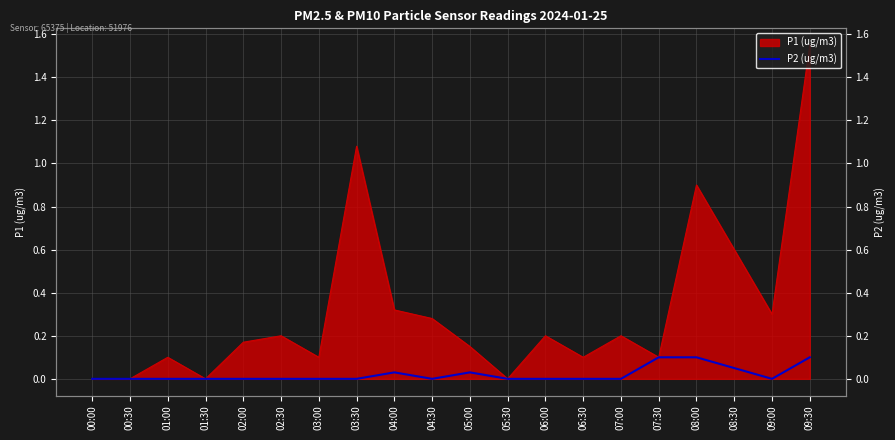

Where is the data nearest to the value 0?

00:00